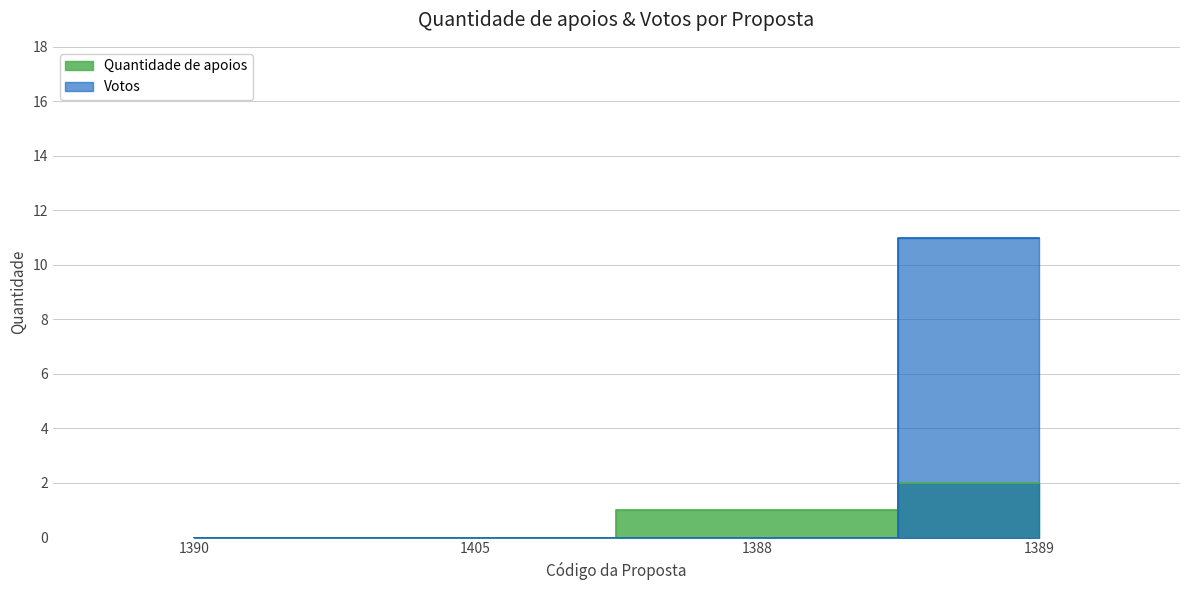

At which category does the chart reach its peak across all series?

1389